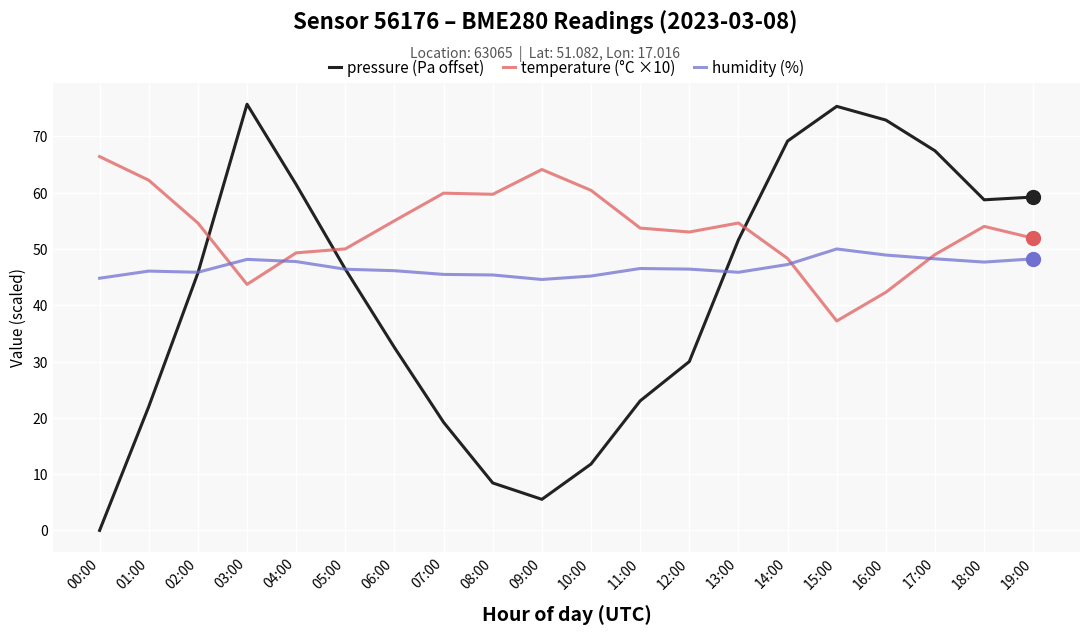

What is the difference between the highest and lowest values at 10:00?

48.6